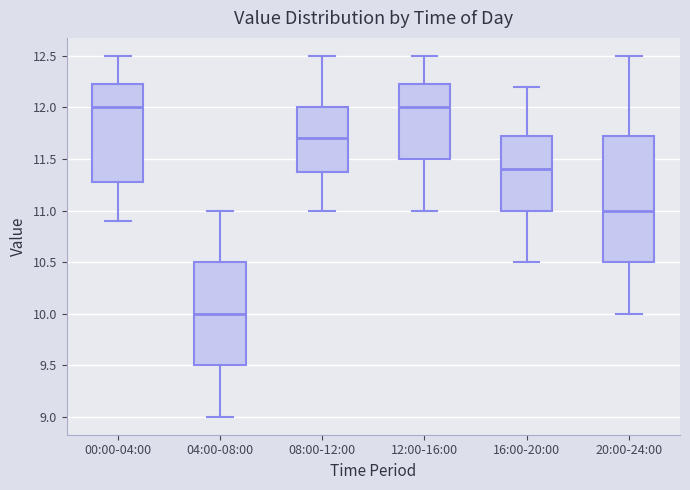

Reading left to right, transcribe this box plot: for each box, give where its median line is, the range the box spans, and where its two whiskers end, as read against the y-axis. The values are not printed on the chart, so give them approximately, as read against the axis.

00:00-04:00: median 12.00, box 11.30 to 12.25, whiskers 10.90 to 12.50
04:00-08:00: median 10.00, box 9.50 to 10.50, whiskers 9.00 to 11.00
08:00-12:00: median 11.70, box 11.40 to 12.00, whiskers 11.00 to 12.50
12:00-16:00: median 12.00, box 11.50 to 12.25, whiskers 11.00 to 12.50
16:00-20:00: median 11.40, box 11.00 to 11.75, whiskers 10.50 to 12.20
20:00-24:00: median 11.00, box 10.50 to 11.75, whiskers 10.00 to 12.50